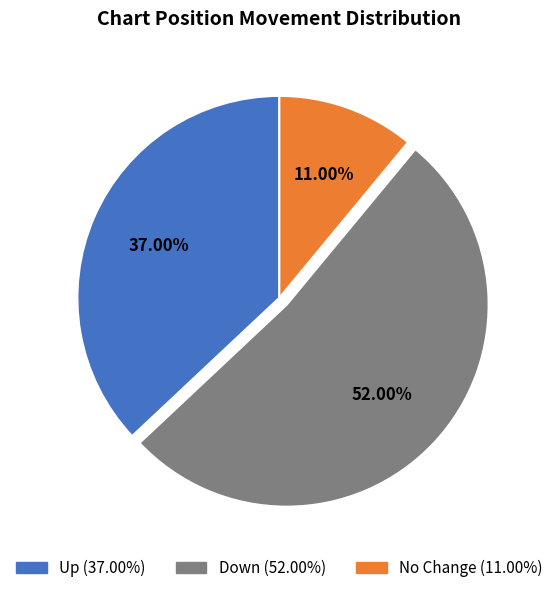

Is there any slice that represents more than half of the pie?

Yes